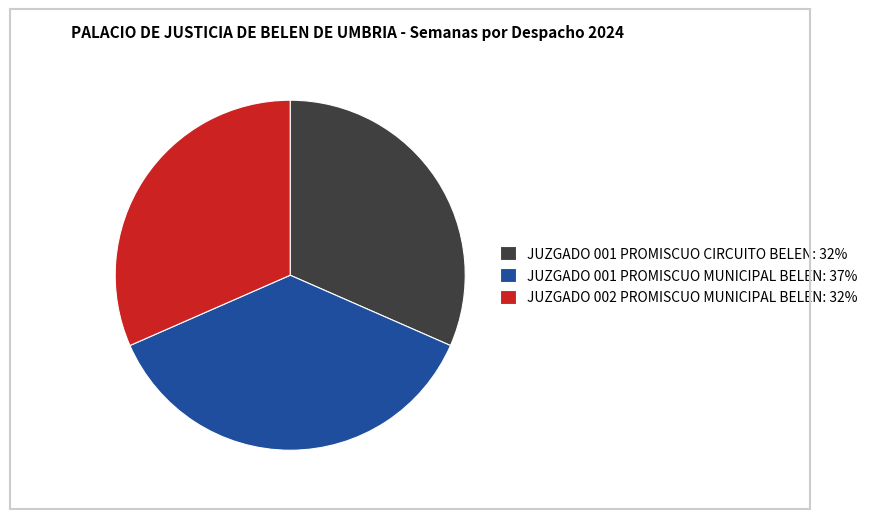

Is the sum of JUZGADO 002 PROMISCUO MUNICIPAL BELEN: 32% and JUZGADO 001 PROMISCUO CIRCUITO BELEN: 32% greater than half?

Yes